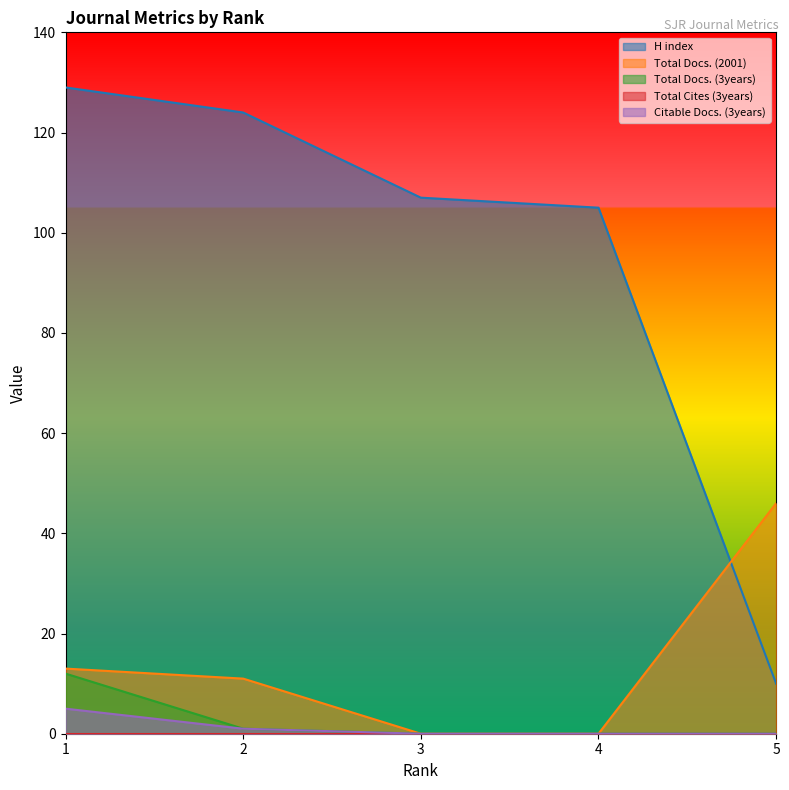

Is it true that Total Docs. (2001) equals -17 at 4?

False